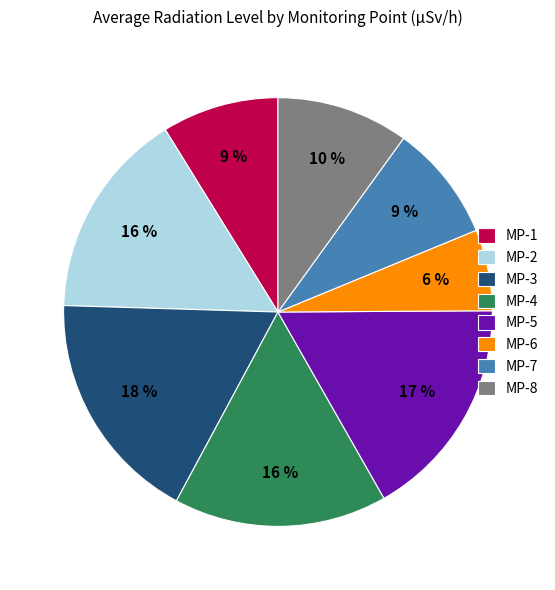

What percentage is the MP-2 slice, to the nearest percent?

16%